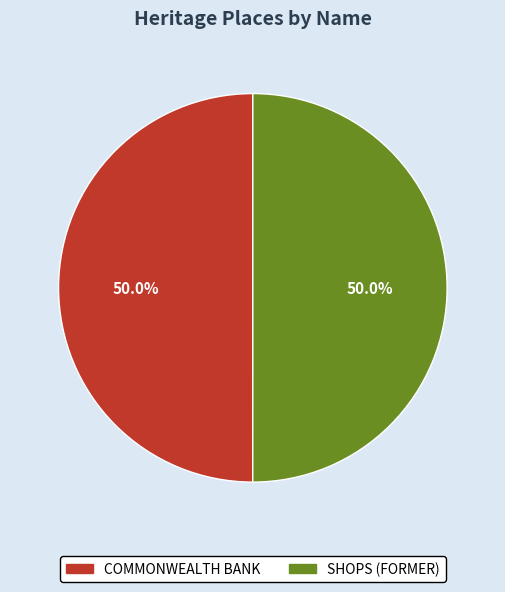

How much of the chart is everything except SHOPS (FORMER)?

50.0%